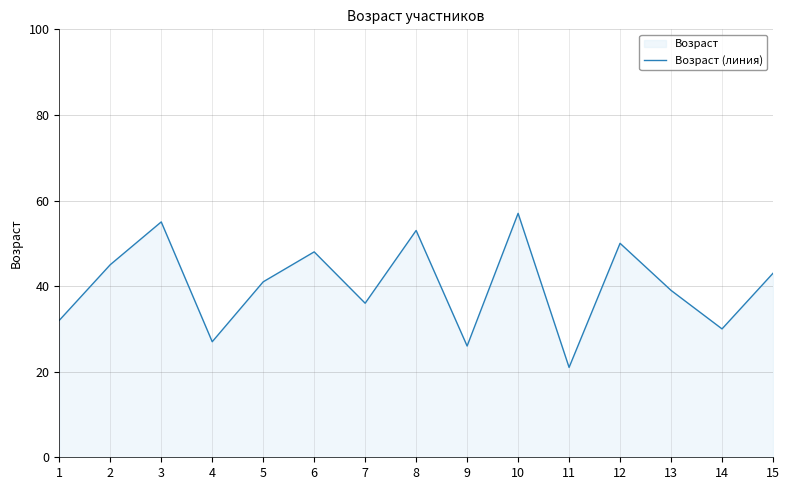

What is the ratio of the value at 11 to the value at 7?

0.6